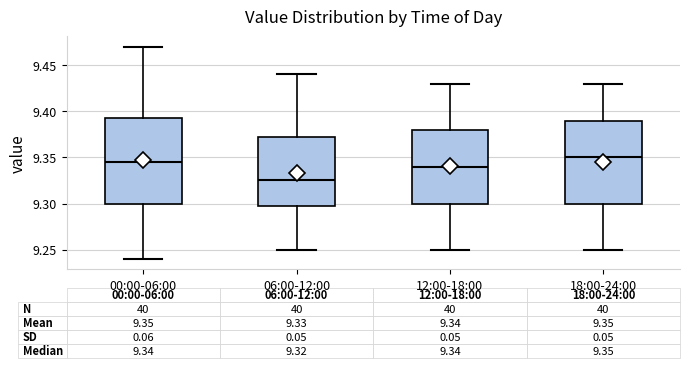

Which box's median line is the highest?

18:00-24:00